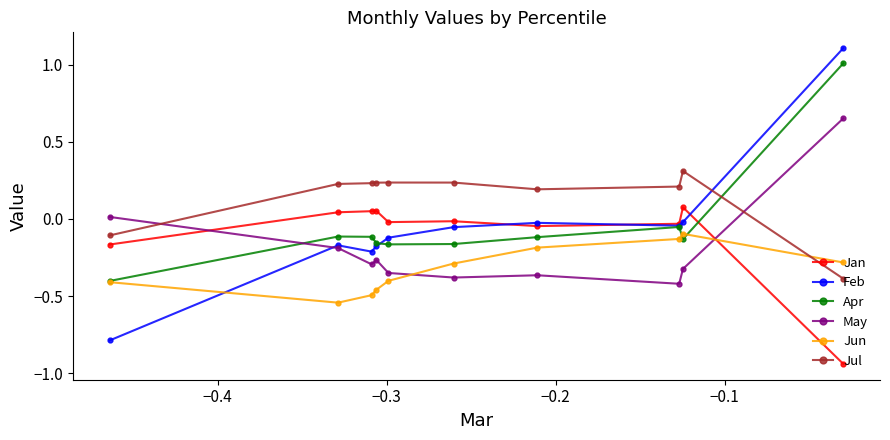

List the series in order of their peak value, lowest first.

Jun, Jan, Jul, May, Apr, Feb